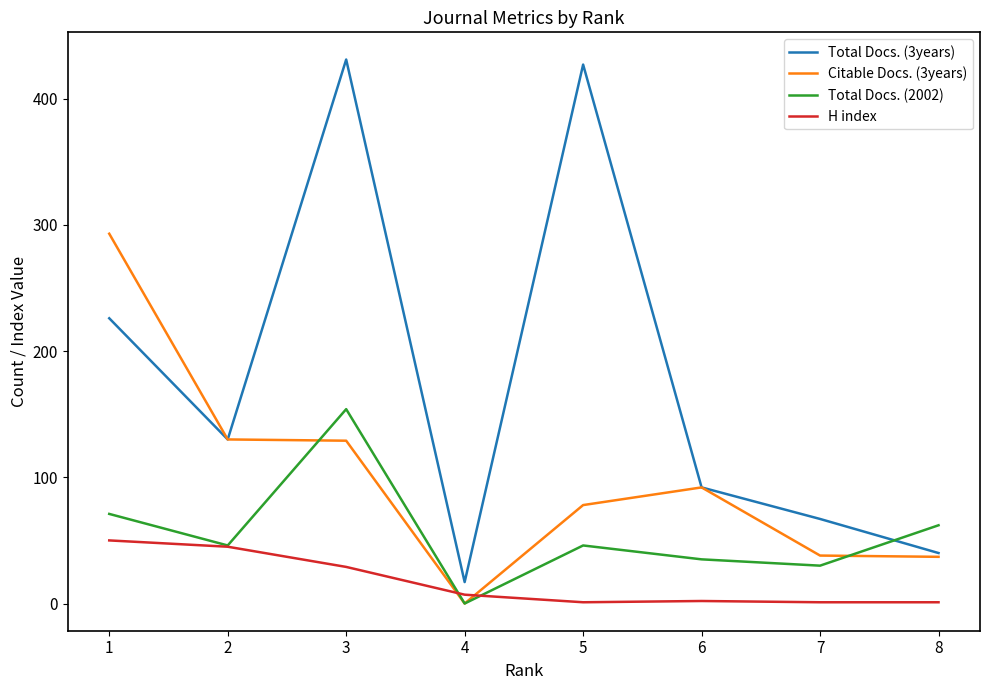

What is the difference between the highest and lowest values at 8?

61